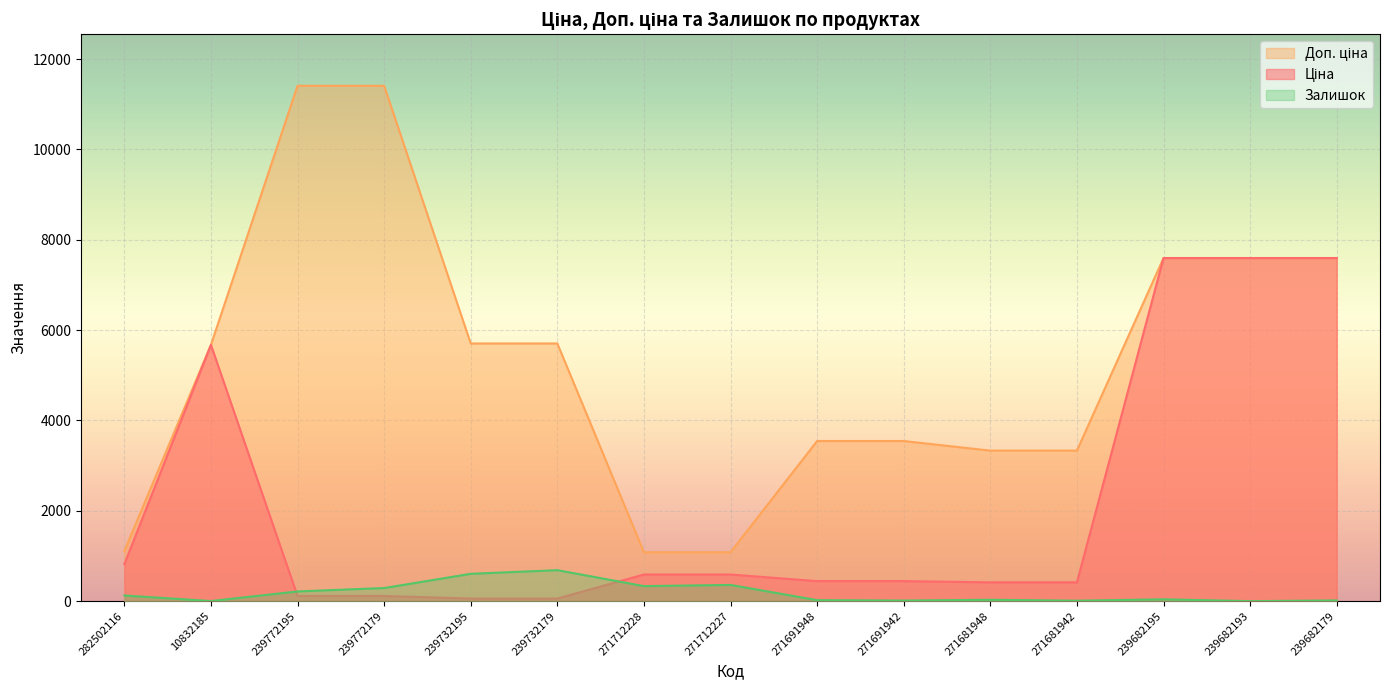

List the labels in order of Ціна value, smallest first.

239732195, 239732179, 239772195, 239772179, 271681948, 271681942, 271691948, 271691942, 271712228, 271712227, 282502116, 10832185, 239682195, 239682193, 239682179